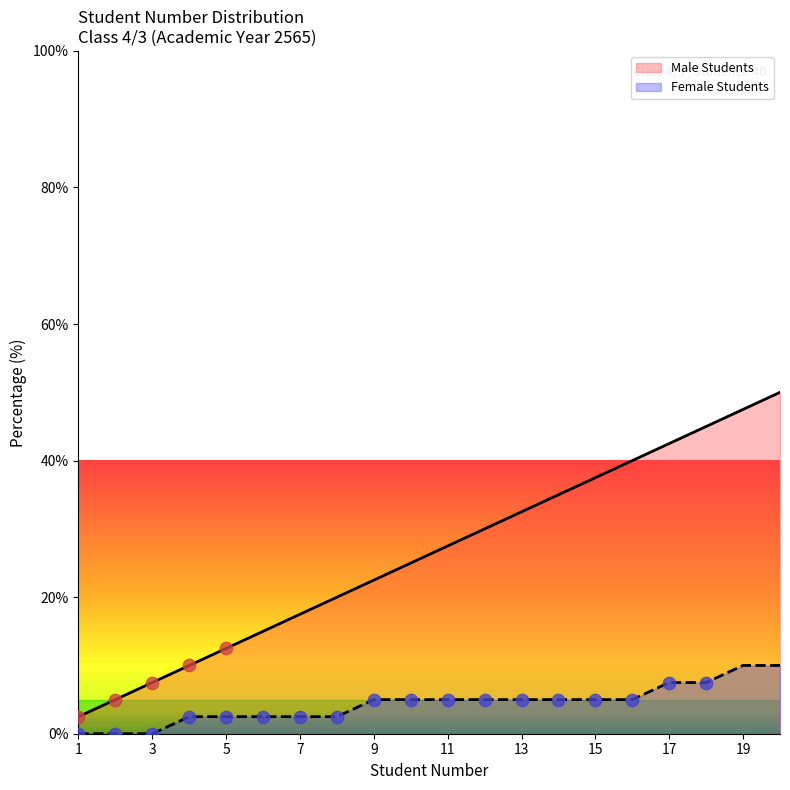

Which series contains the highest Y value?

Male Students